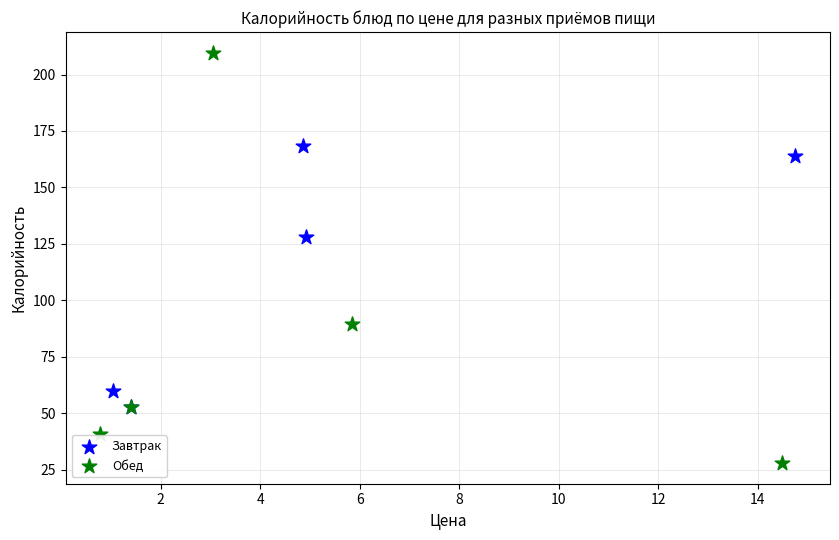

Which series reaches the maximum Y coordinate?

Обед